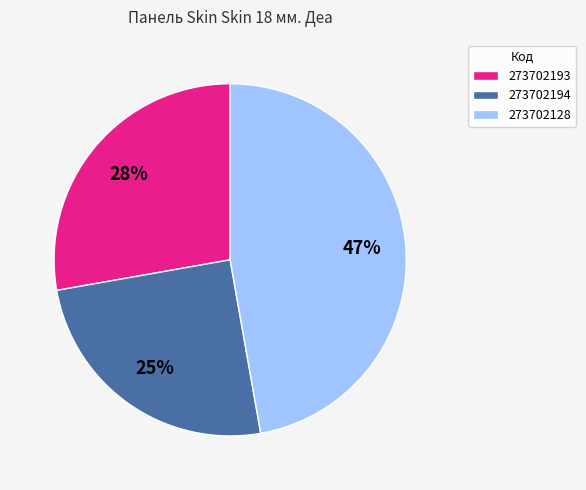

How many slices are in this pie chart?

3